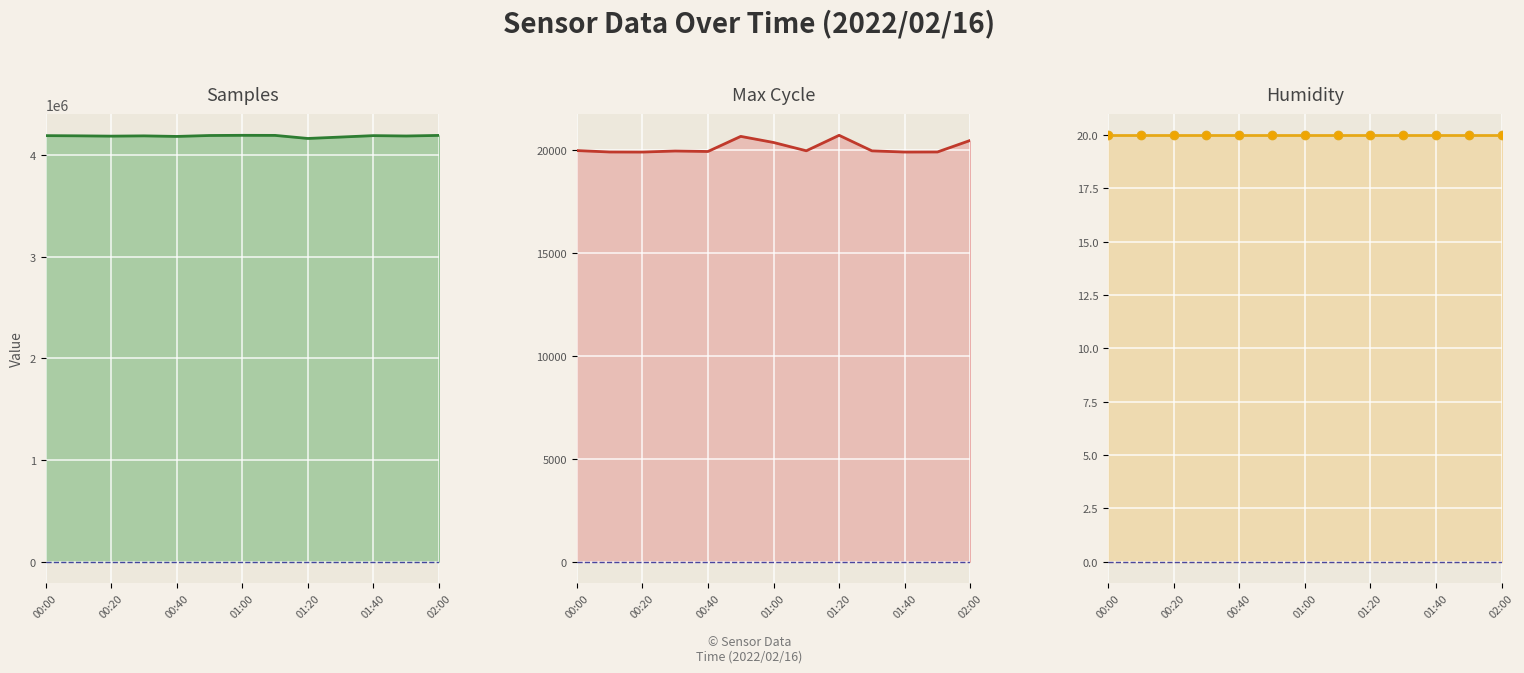

What is the value of the Samples point at the 9th from the left?

4161004.0